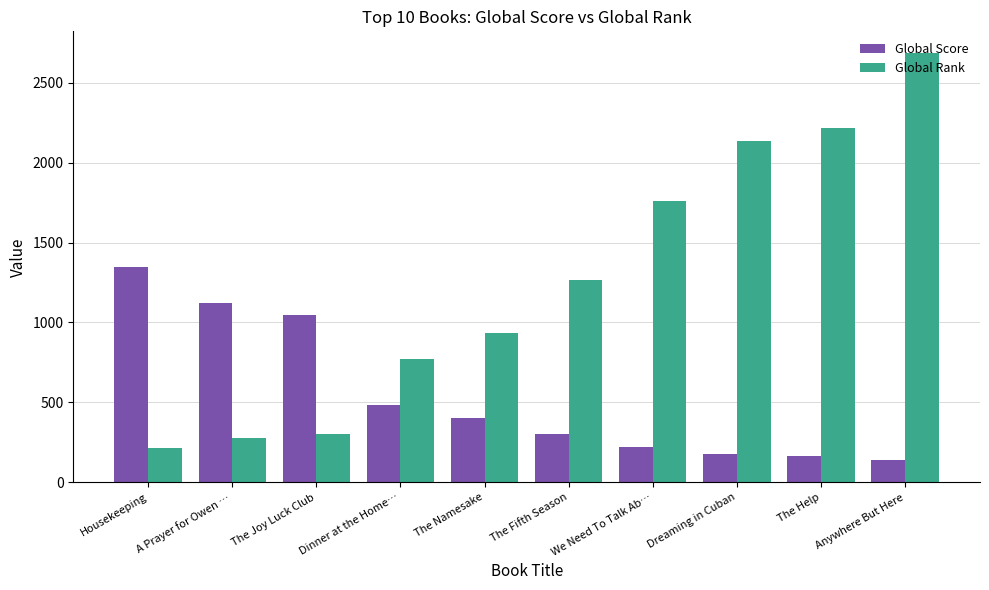

What is the lowest value of the Global Score series?

141